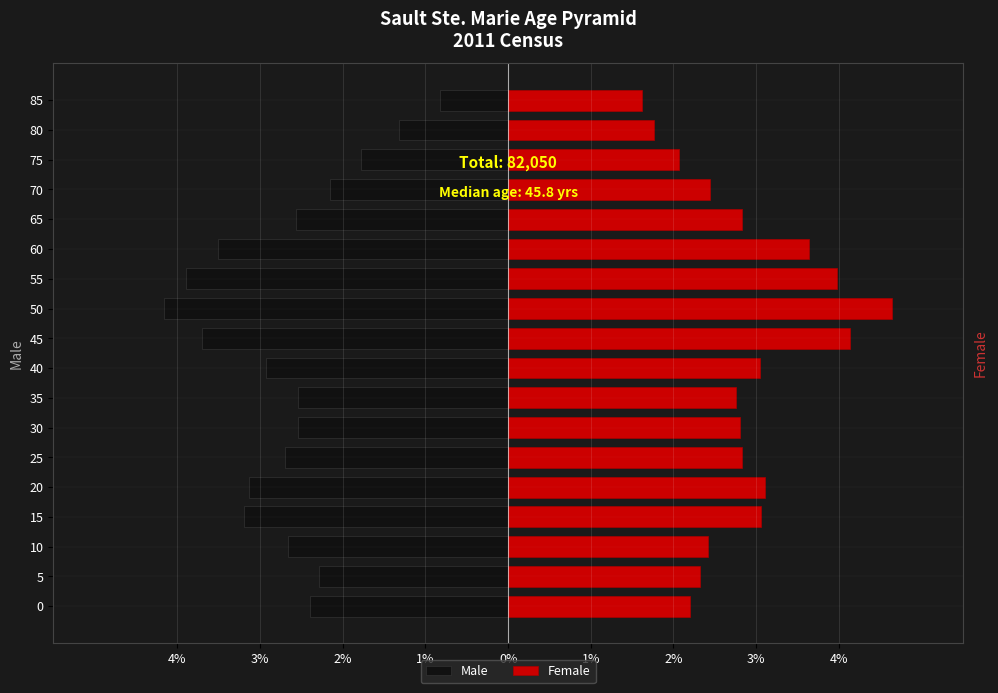

How many bars are there in total?

36